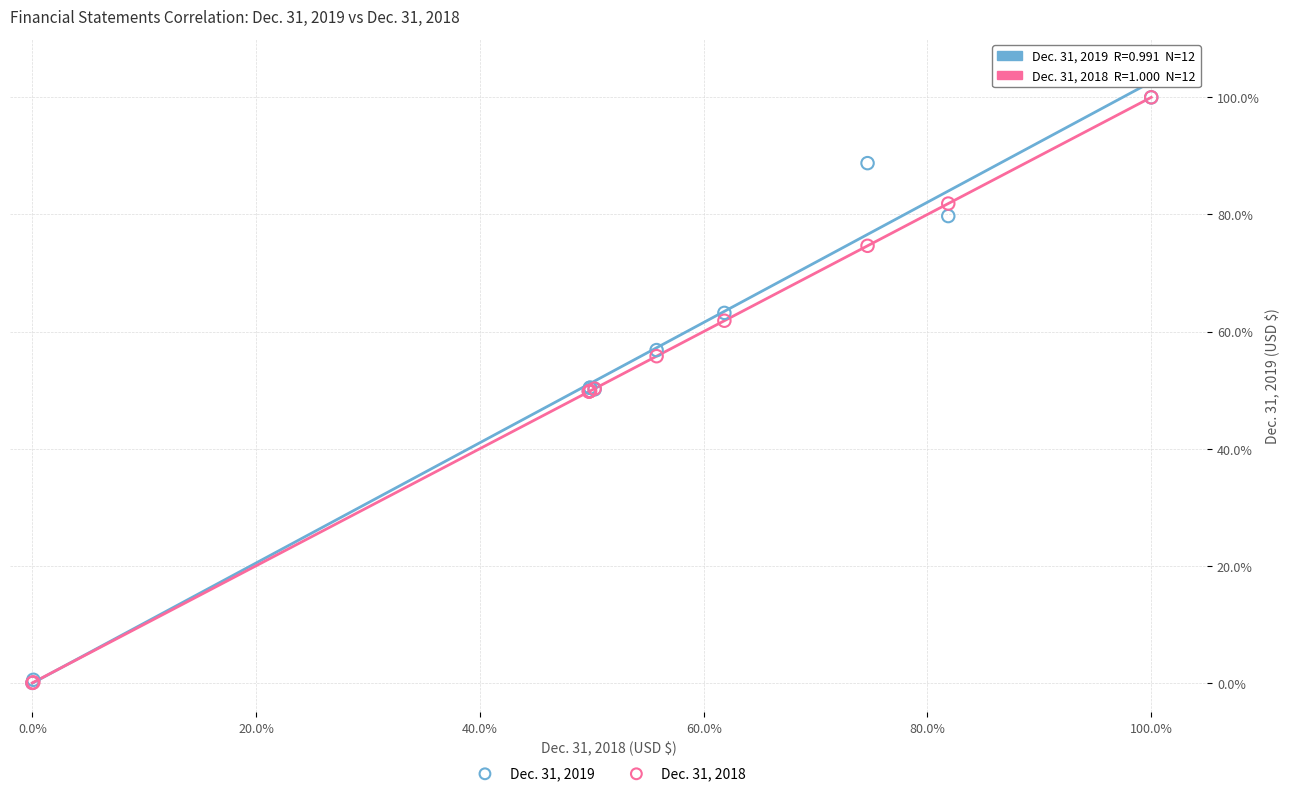

What are all the series names shown in the legend?

Dec. 31, 2019, Dec. 31, 2018